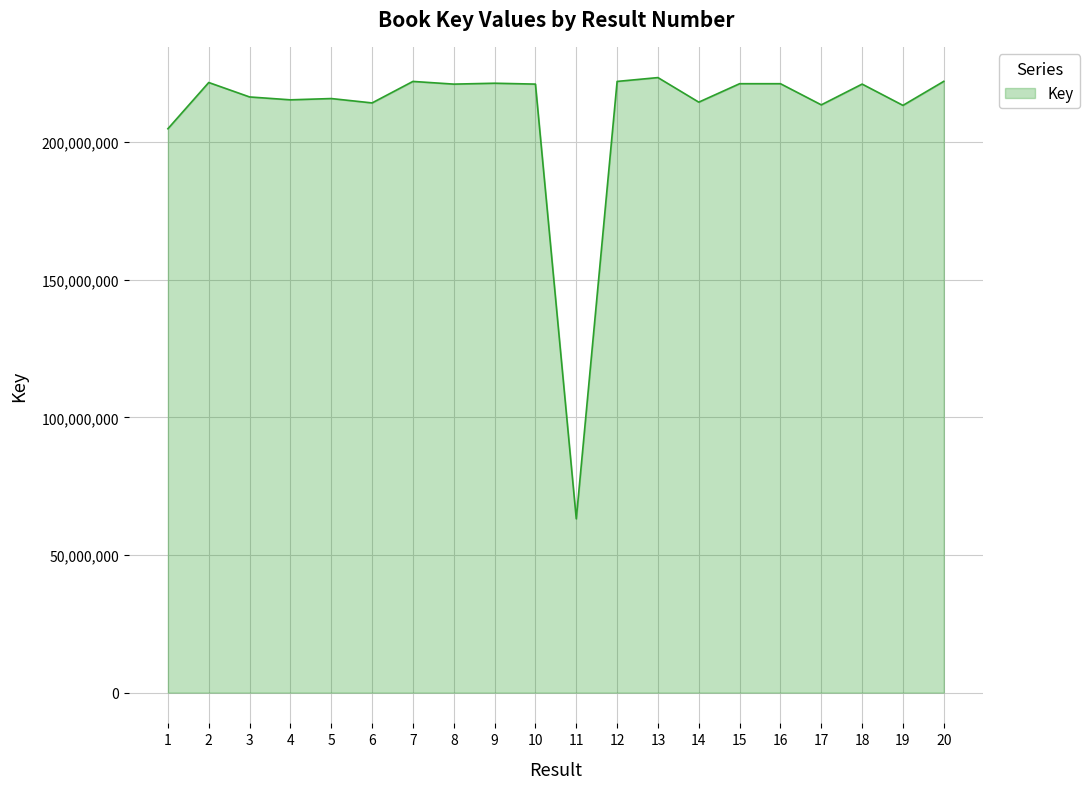

What is the change in value from 7 to 11?

-158881119